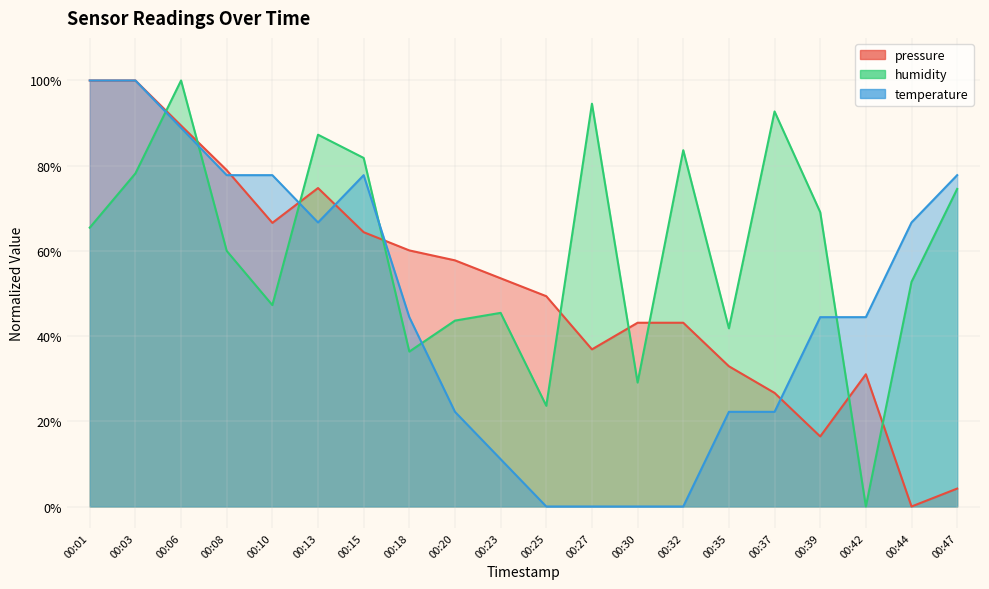

At how many categories does at least one series exceed 73?

11